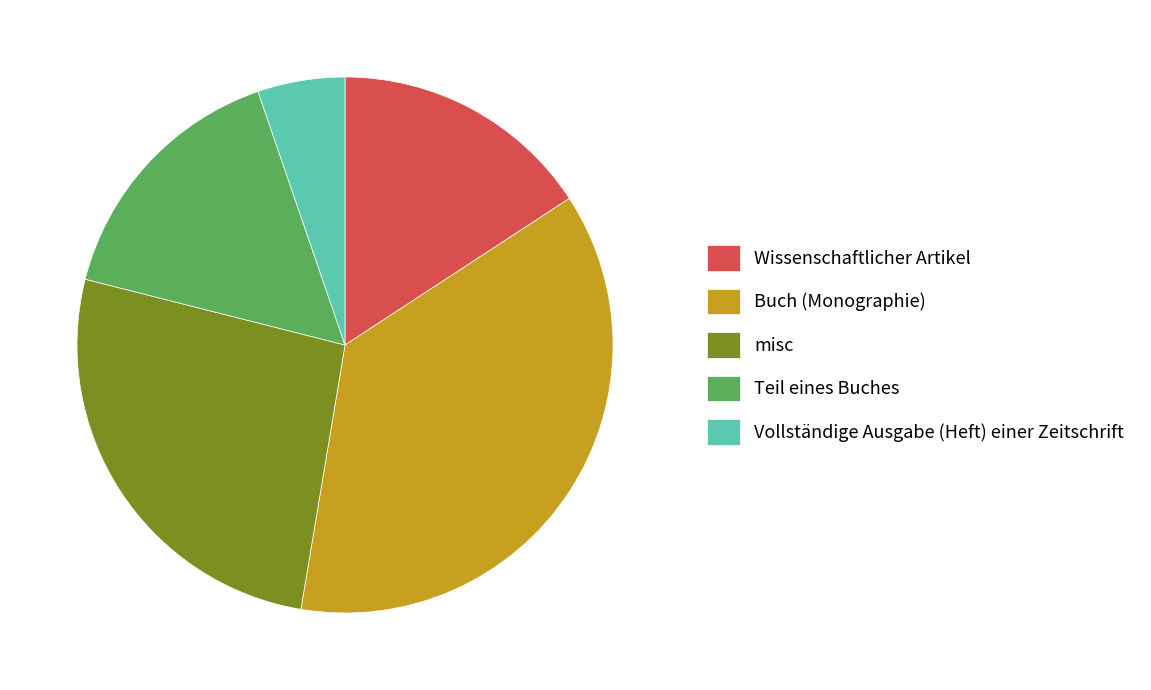

Combined, do Vollständige Ausgabe (Heft) einer Zeitschrift and Buch (Monographie) account for over 50%?

No